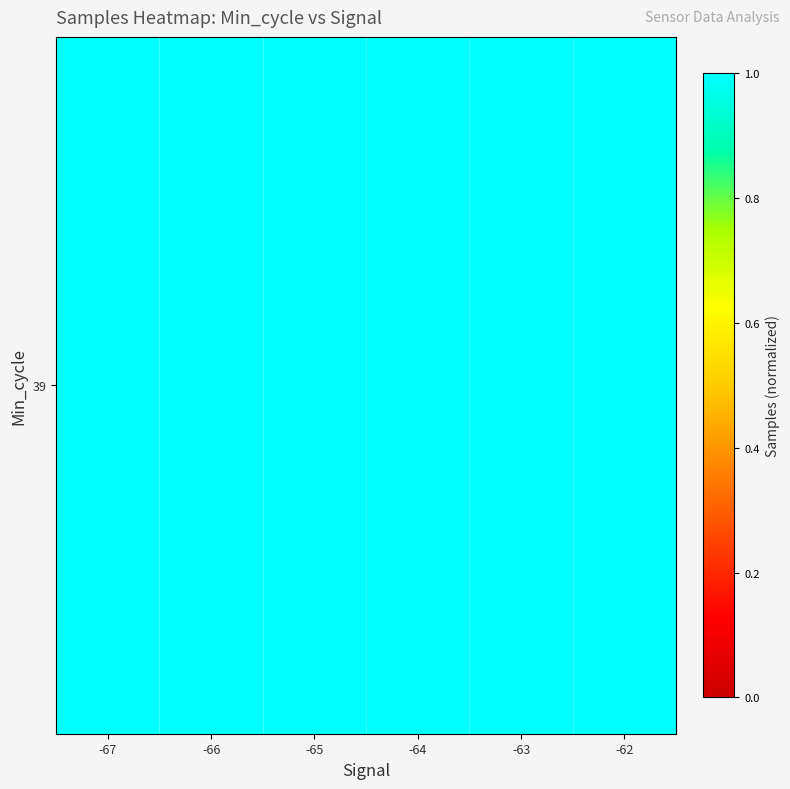

What is the greatest value displayed?

1.0